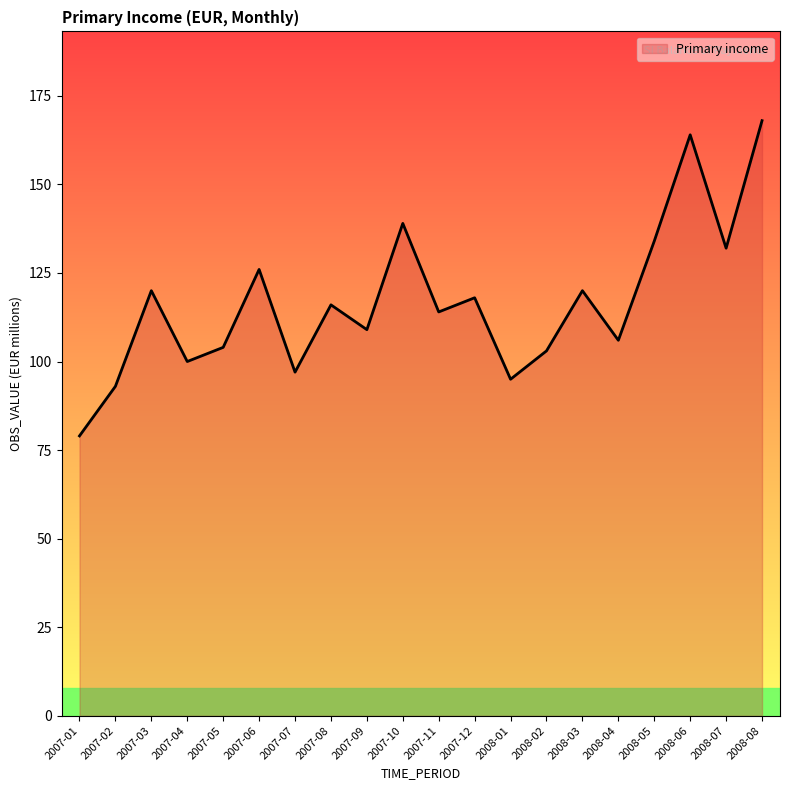

Reading left to right, list all the values displayed in this chart.

2007-01=79	2007-02=93	2007-03=120	2007-04=100	2007-05=104	2007-06=126	2007-07=97	2007-08=116	2007-09=109	2007-10=139	2007-11=114	2007-12=118	2008-01=95	2008-02=103	2008-03=120	2008-04=106	2008-05=134	2008-06=164	2008-07=132	2008-08=168